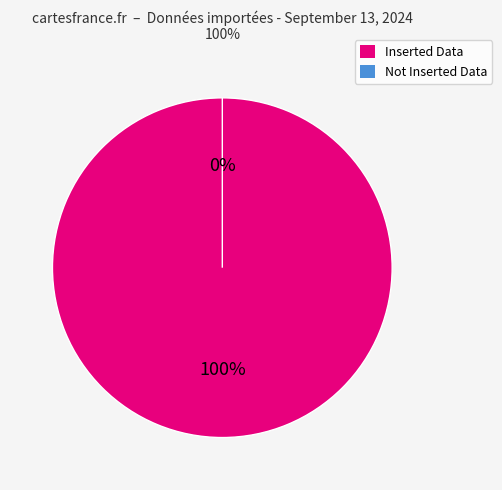

Which category has the biggest portion of the pie?

Inserted Data